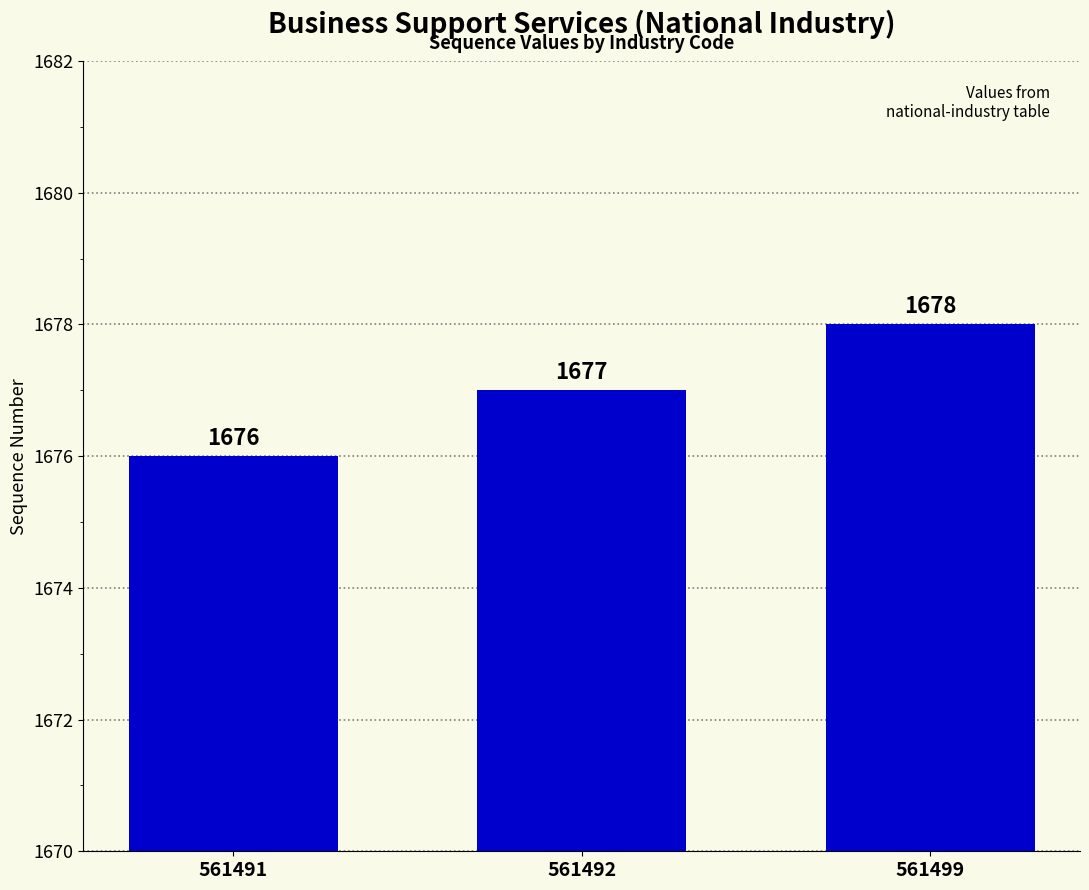

How many distinct data groups are displayed?

1